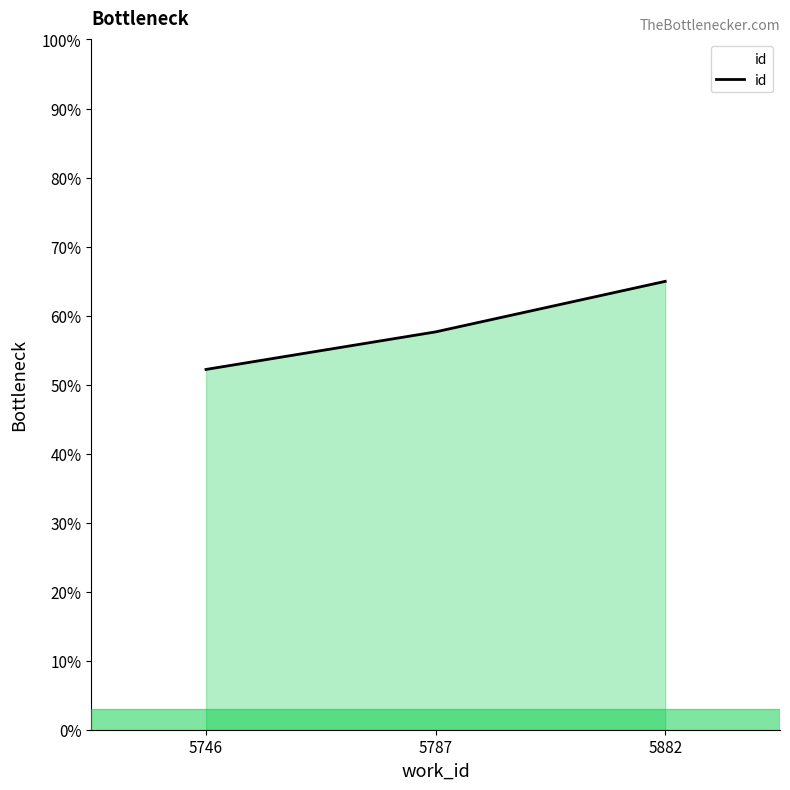

Where is the data nearest to the value 58?

5787